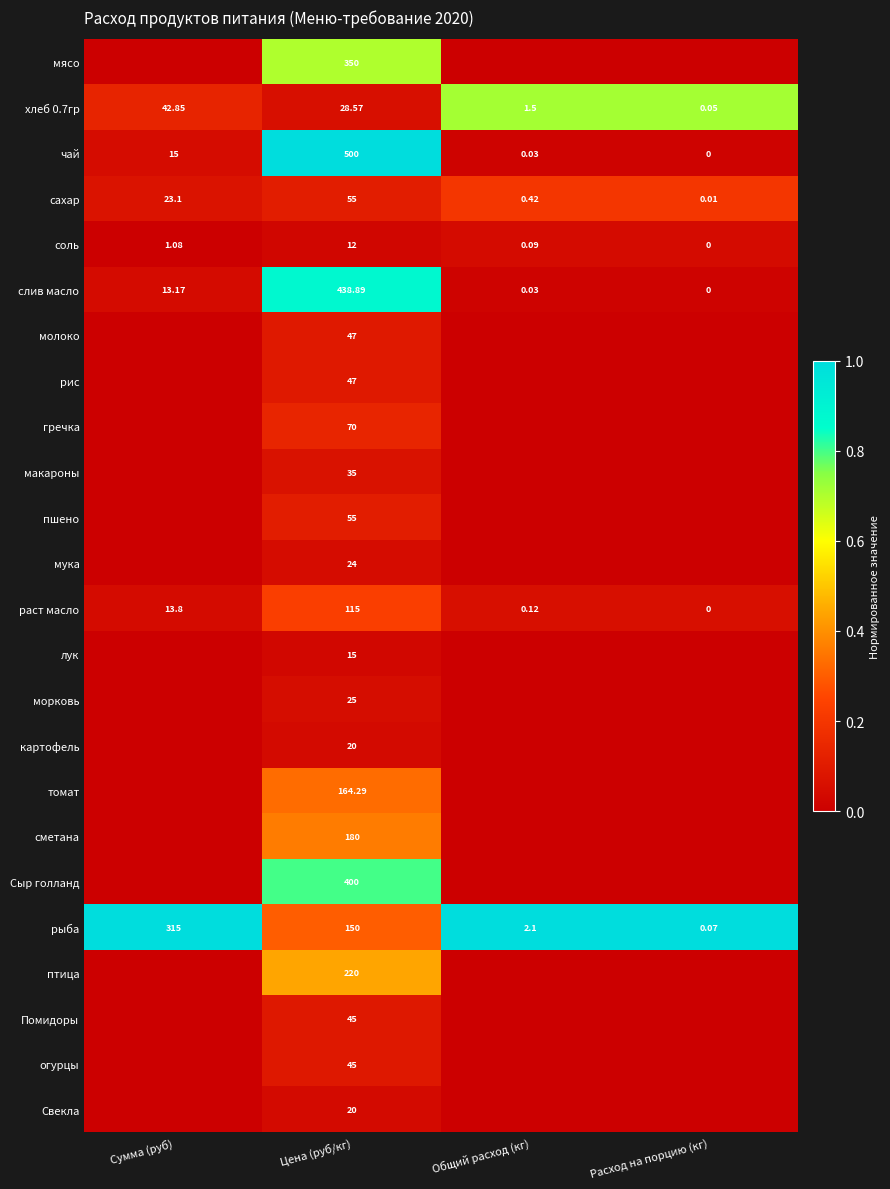

Where is чай nearest to the value 250?

Сумма (руб)